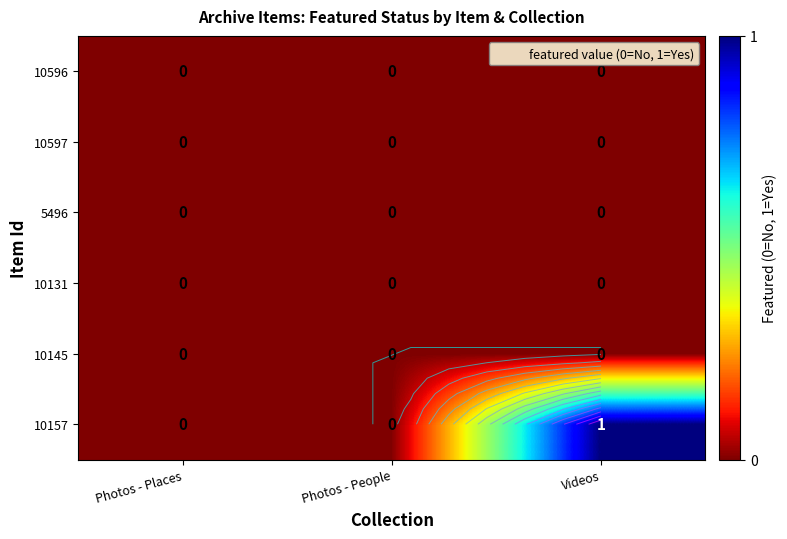

List the series in order of their peak value, lowest first.

10596, 10597, 5496, 10131, 10145, 10157